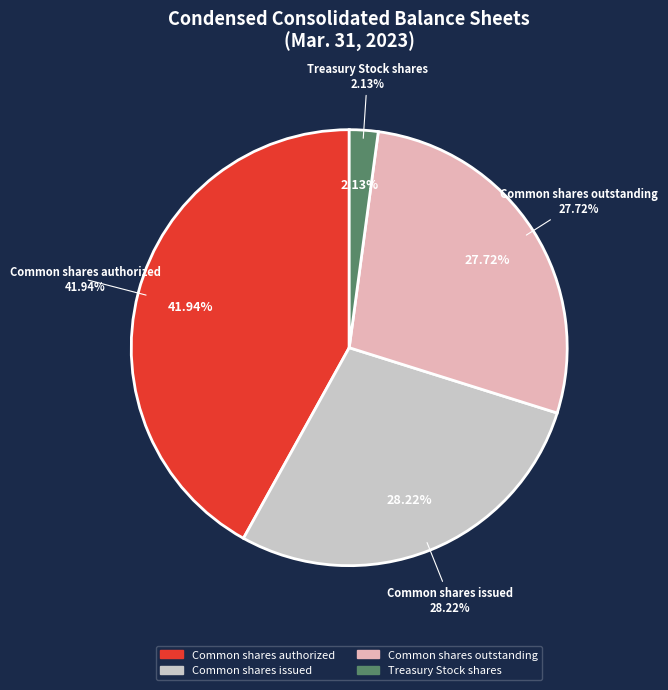

Does any single category account for the majority?

No